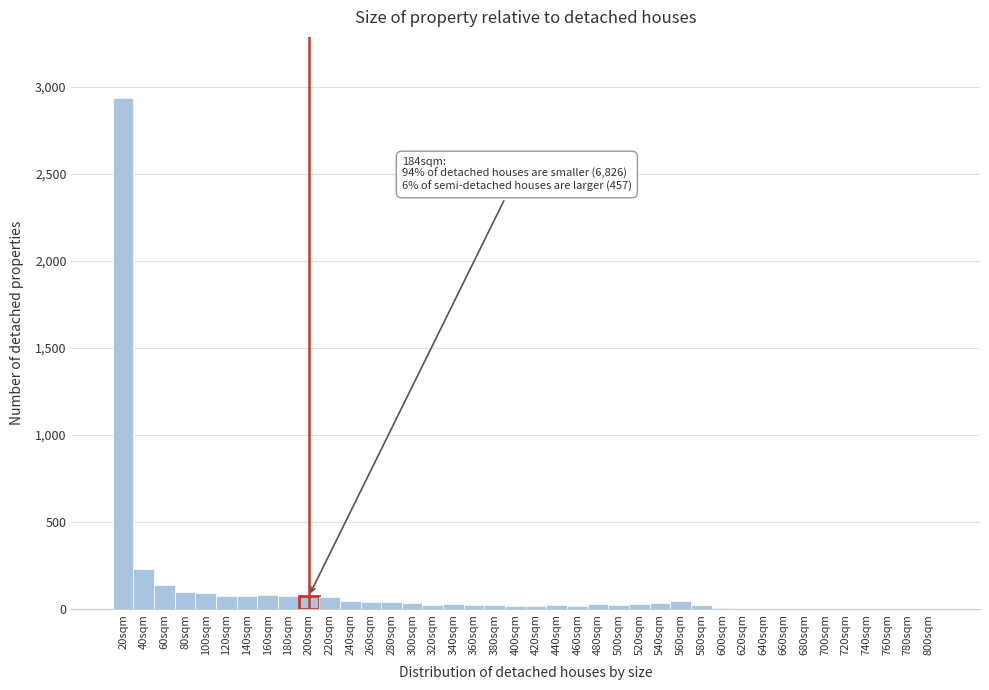

Which has a higher value, 680sqm or 20sqm?

20sqm